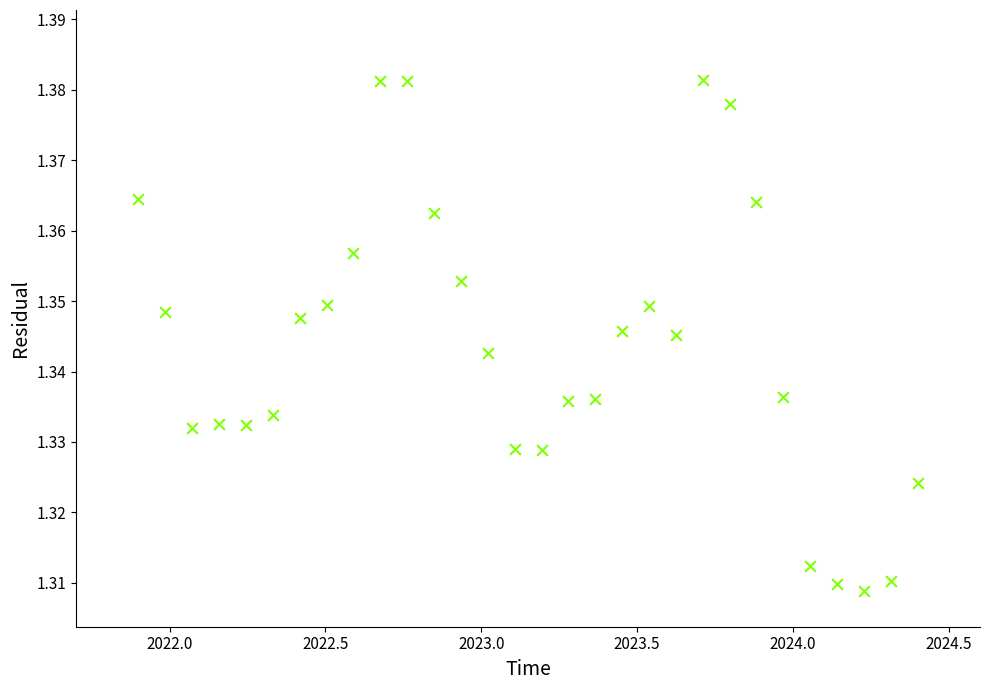

What is the range of X values (max minus min)?

2.5